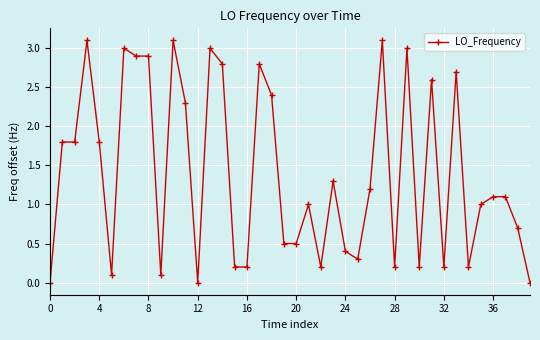

What is the maximum value shown in the chart?

3.1